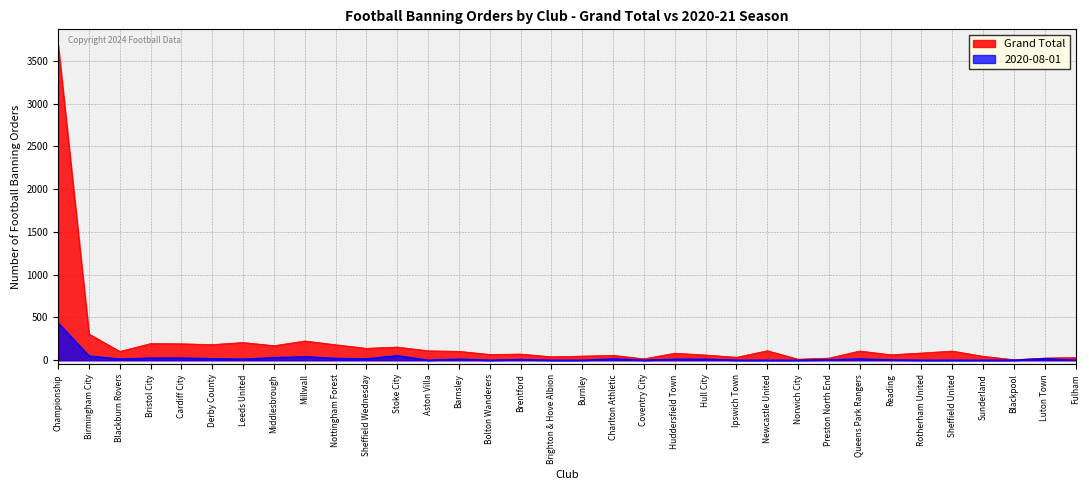

List the series in order of their overall mean, lowest first.

2020-08-01, Grand Total